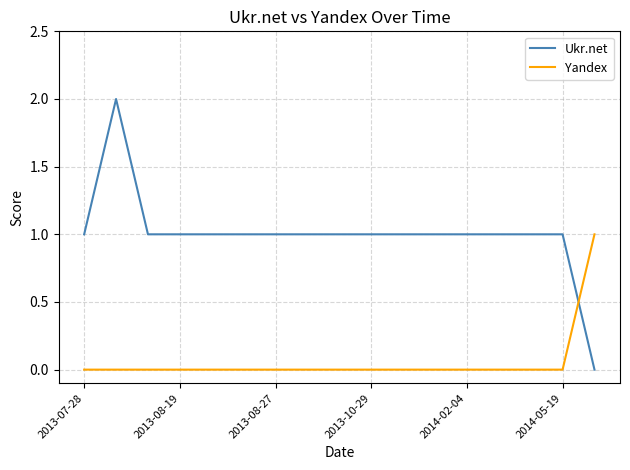

Which series has the largest range (max minus min)?

Ukr.net